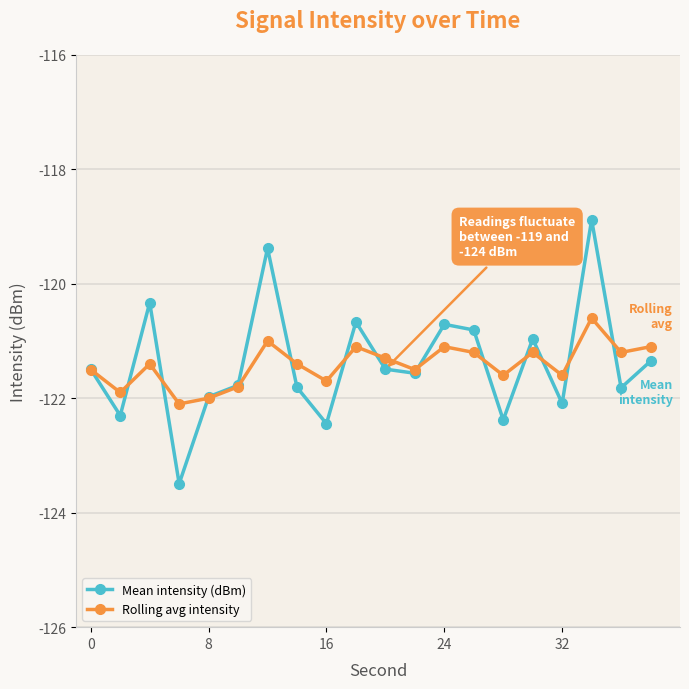

List the series in order of their peak value, lowest first.

Rolling avg intensity, Mean intensity (dBm)